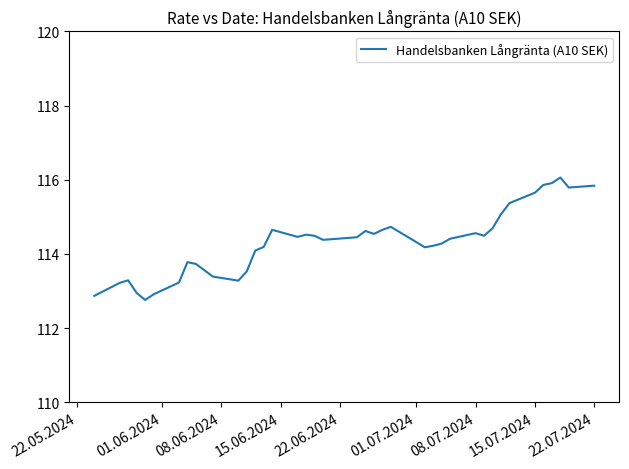

Does the chart display data point markers on the line(s)?

No